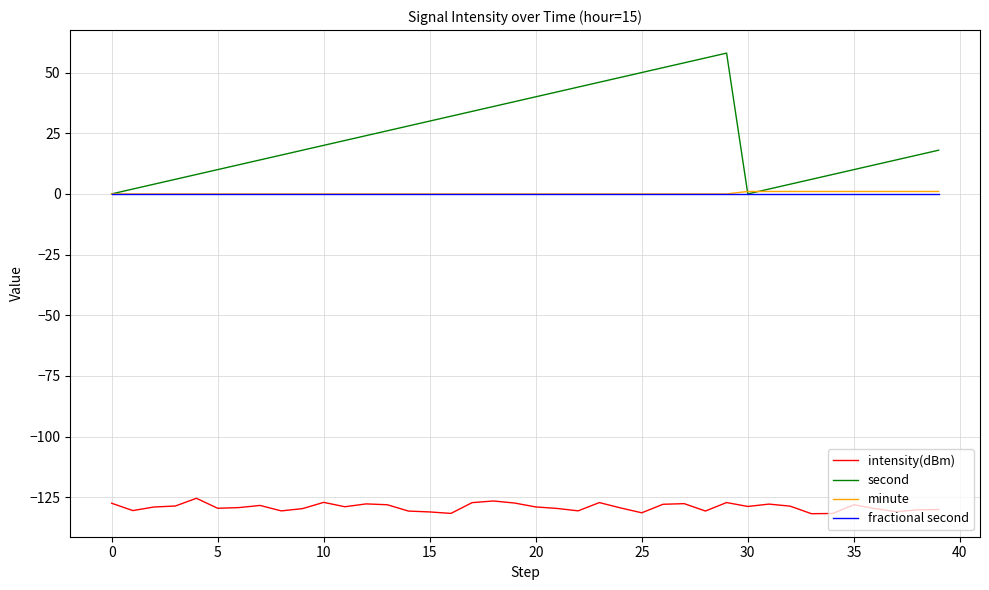

How many interior local valleys does the second series have?

1